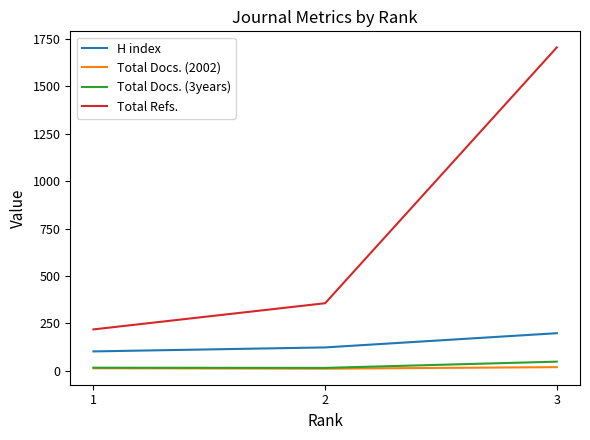

How many series are shown in this chart?

4